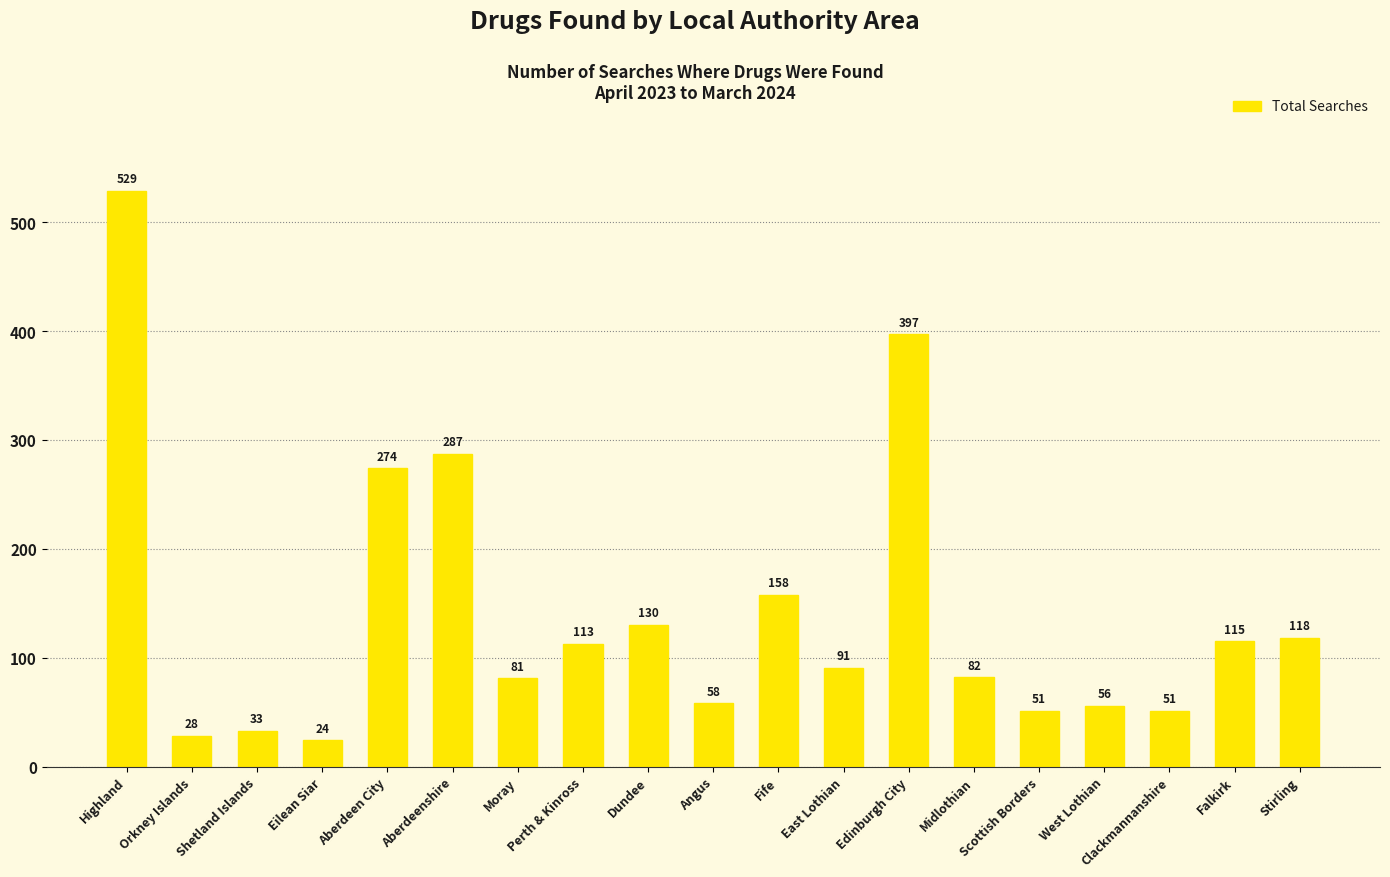

Where is the data nearest to the value 276?

Aberdeen City